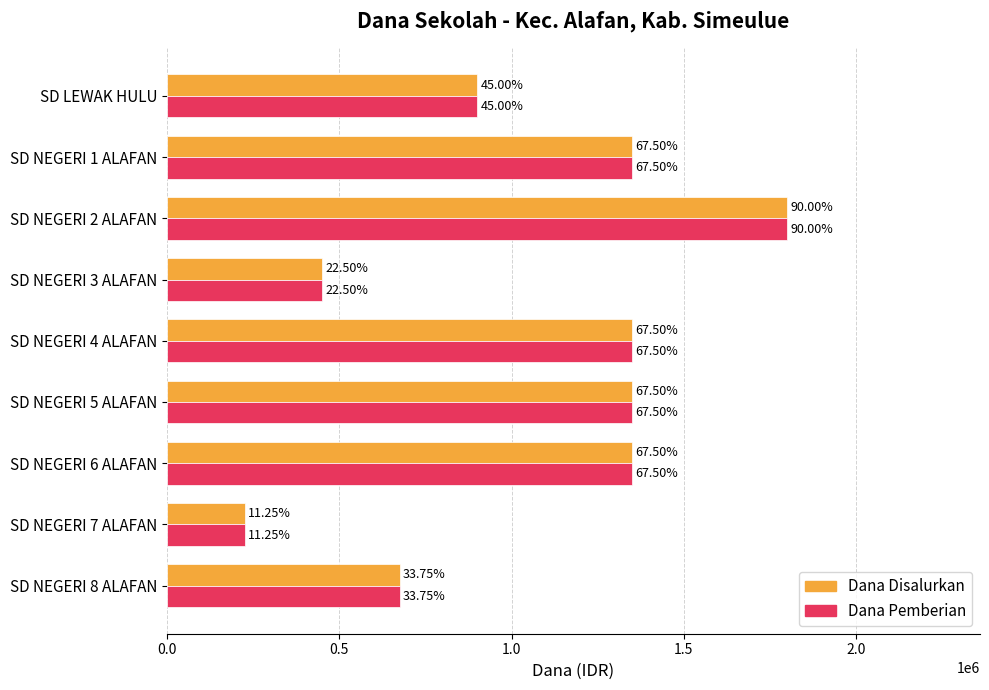

What are all the series names shown in the legend?

Dana Disalurkan, Dana Pemberian